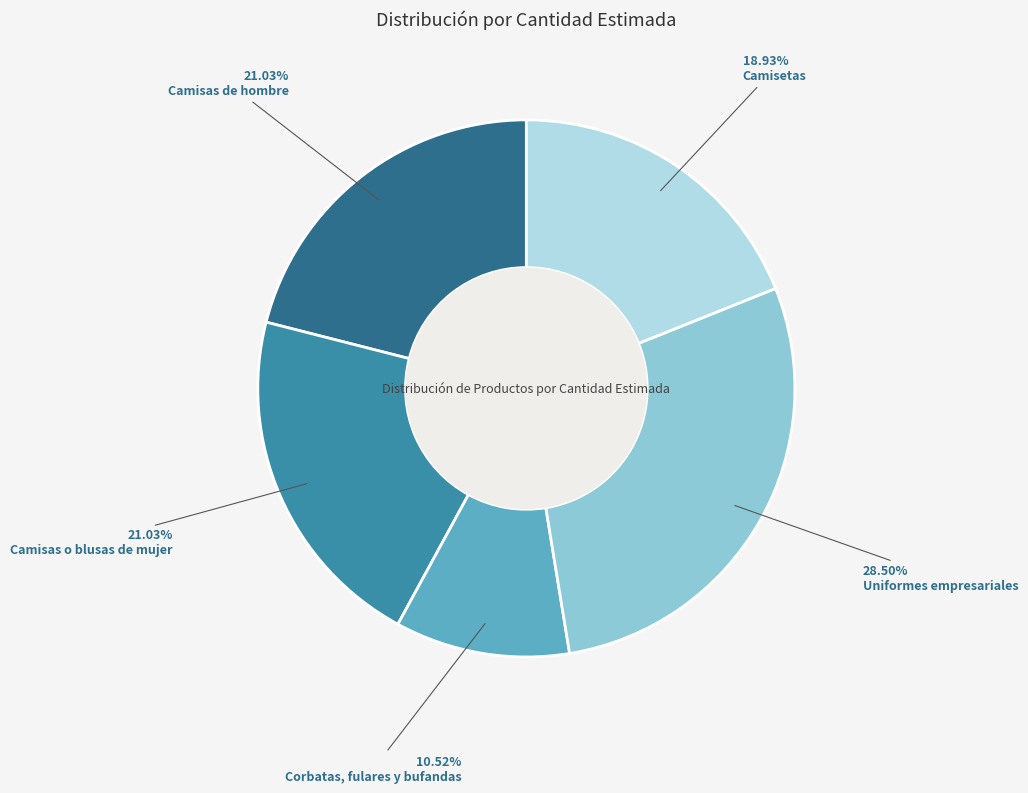

Is there any slice that represents more than half of the pie?

No